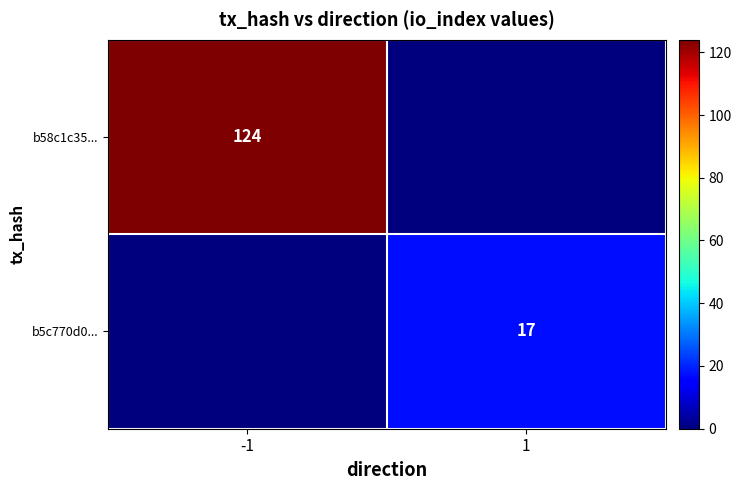

The value of b58c1c35... at -1 is 124. True or false?

True